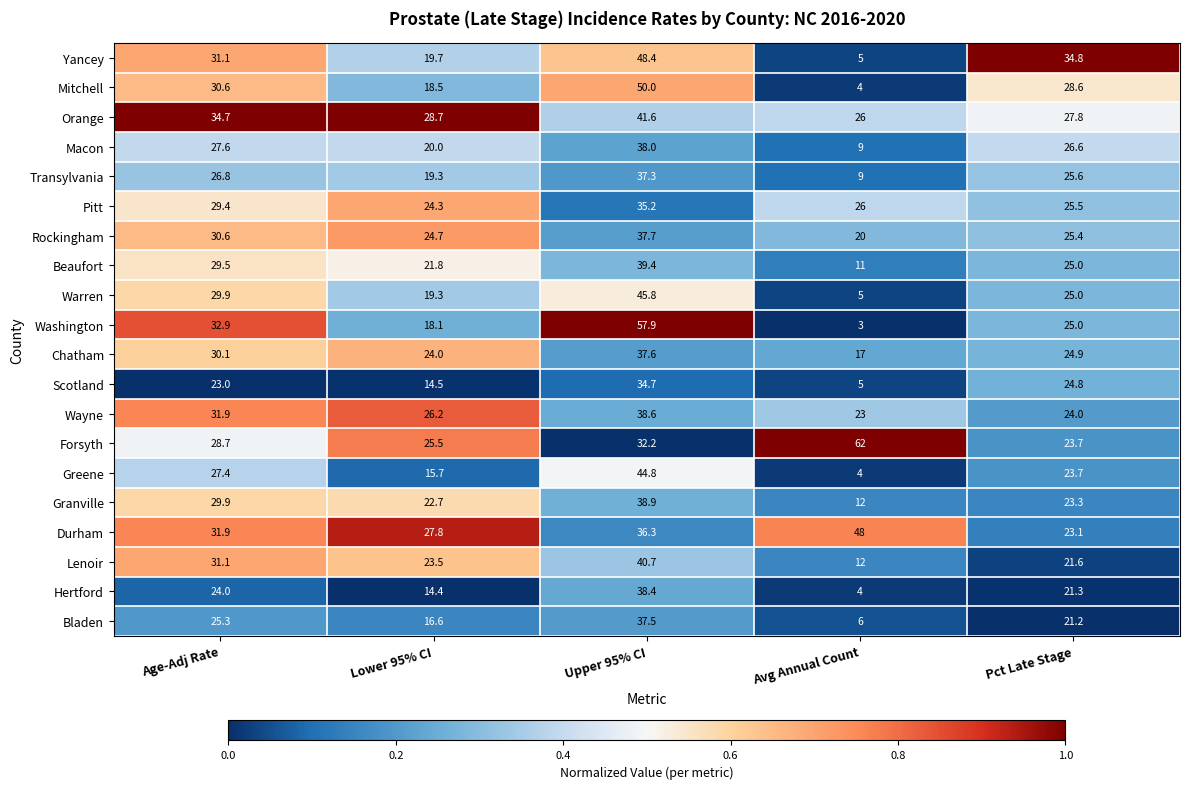

Between Age-Adj Rate and Upper 95% CI, which series saw the biggest shift?

Washington